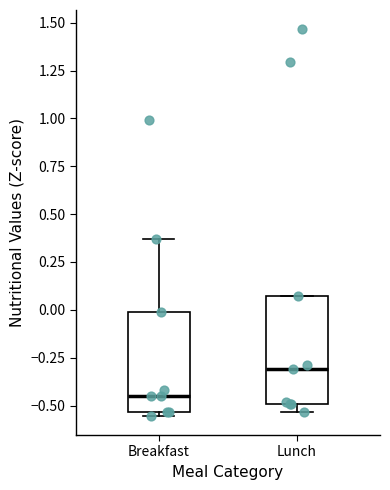

Reading left to right, read every box against the y-axis: the position of its median line, the range the box covers, and the ends of its whiskers. The values are not printed on the chart, so give them approximately, as read against the axis.

Breakfast: median -0.45, box -0.55 to 0.00, whiskers -0.55 (just below the box's lower edge) to 0.35
Lunch: median -0.30, box -0.50 to 0.05, whiskers -0.55 to 0.05